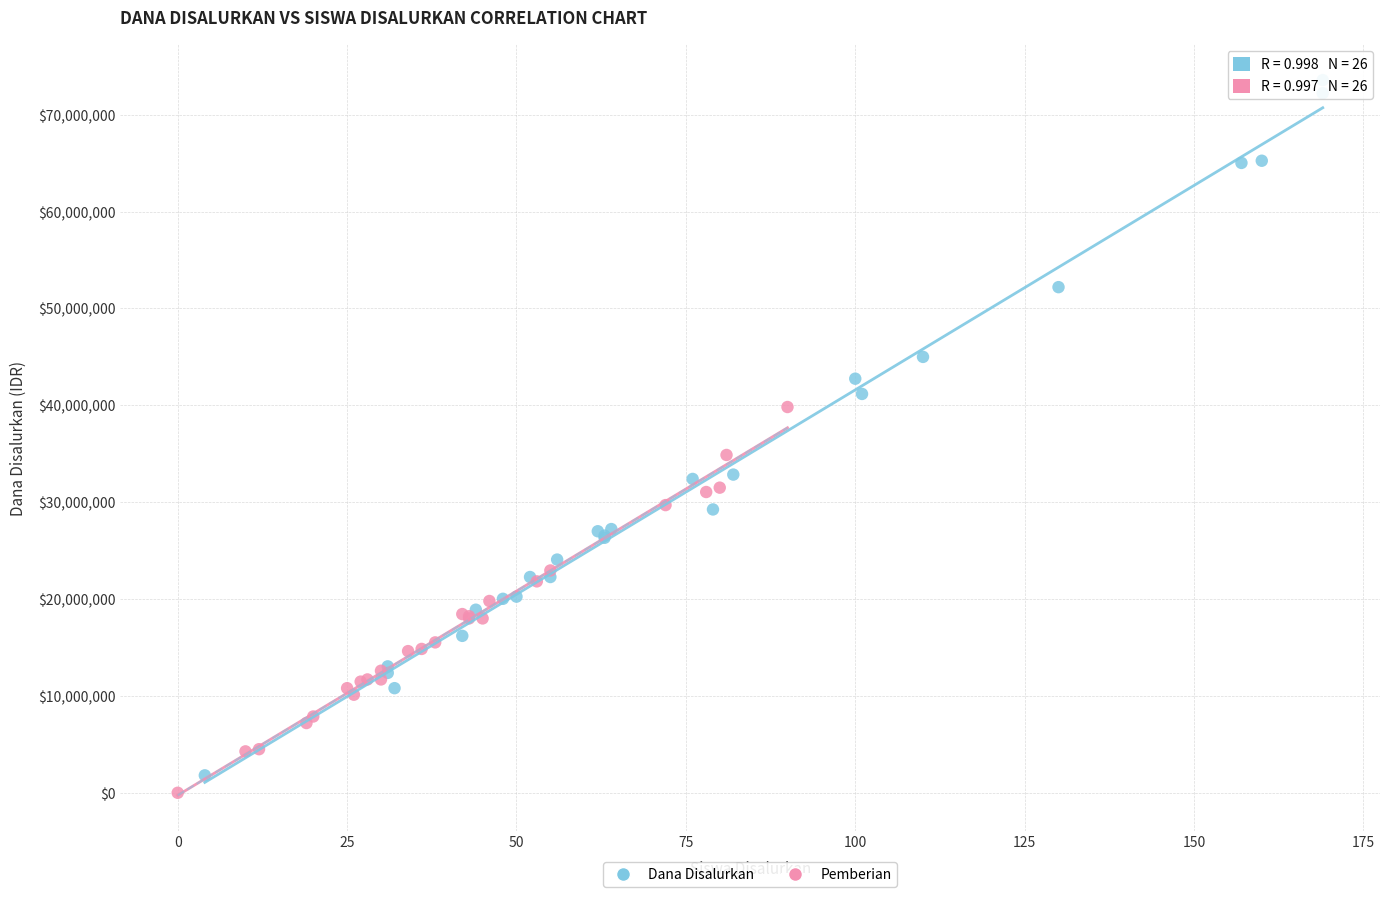

Which series contains the highest Y value?

Dana Disalurkan